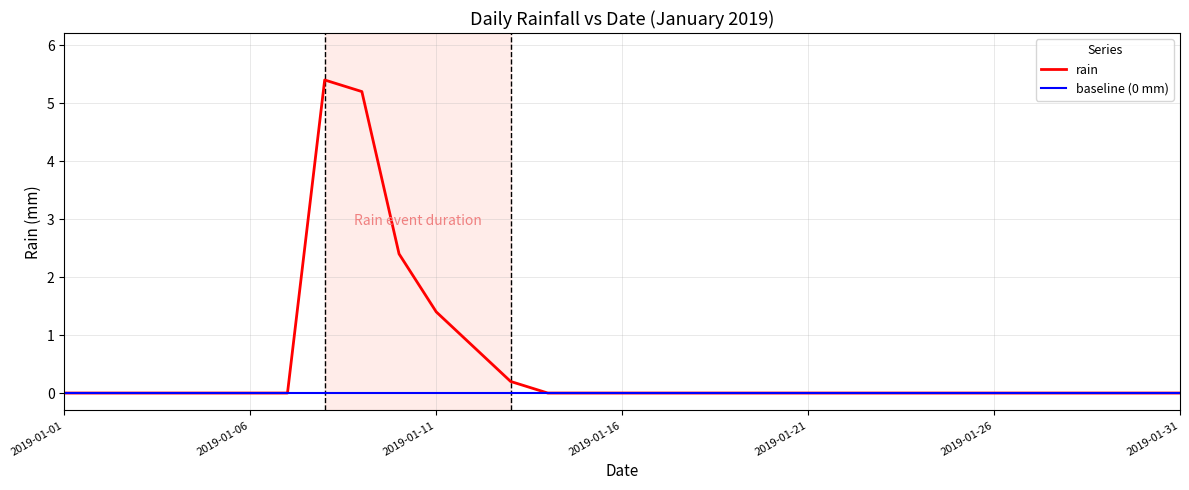

What is the maximum value for rain?

5.4